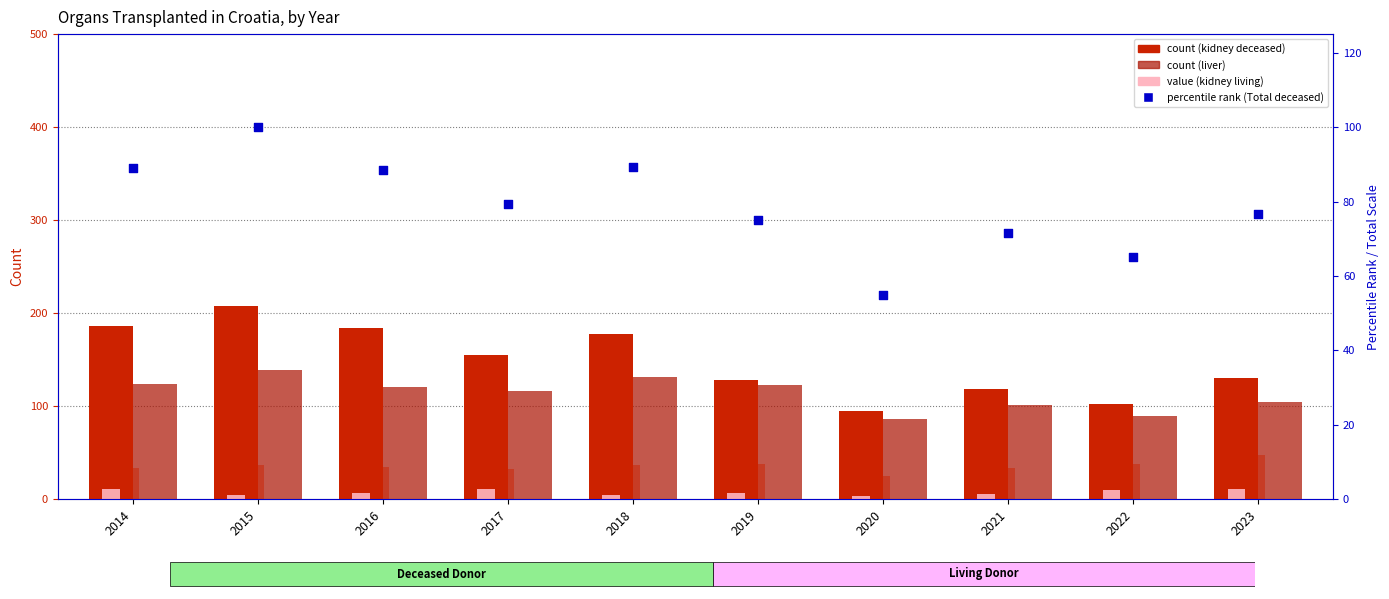

Is the value of heart at 2016 greater than the value of percentile rank (Total deceased) at 2016?

No